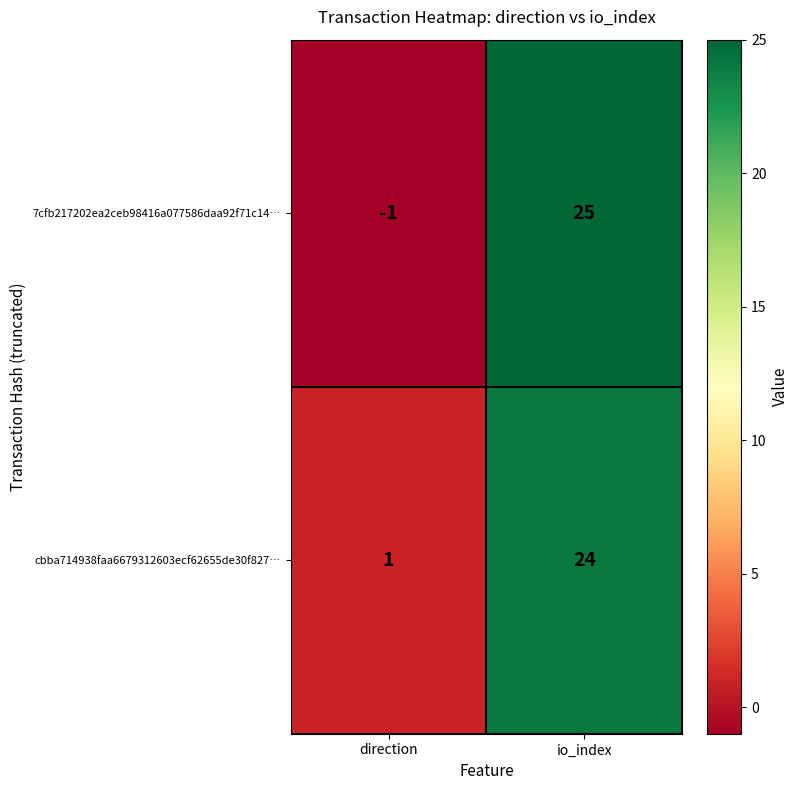

What is the difference between the maximum and minimum values in the cbba714938faa6679312603ecf62655de30f827… series?

23